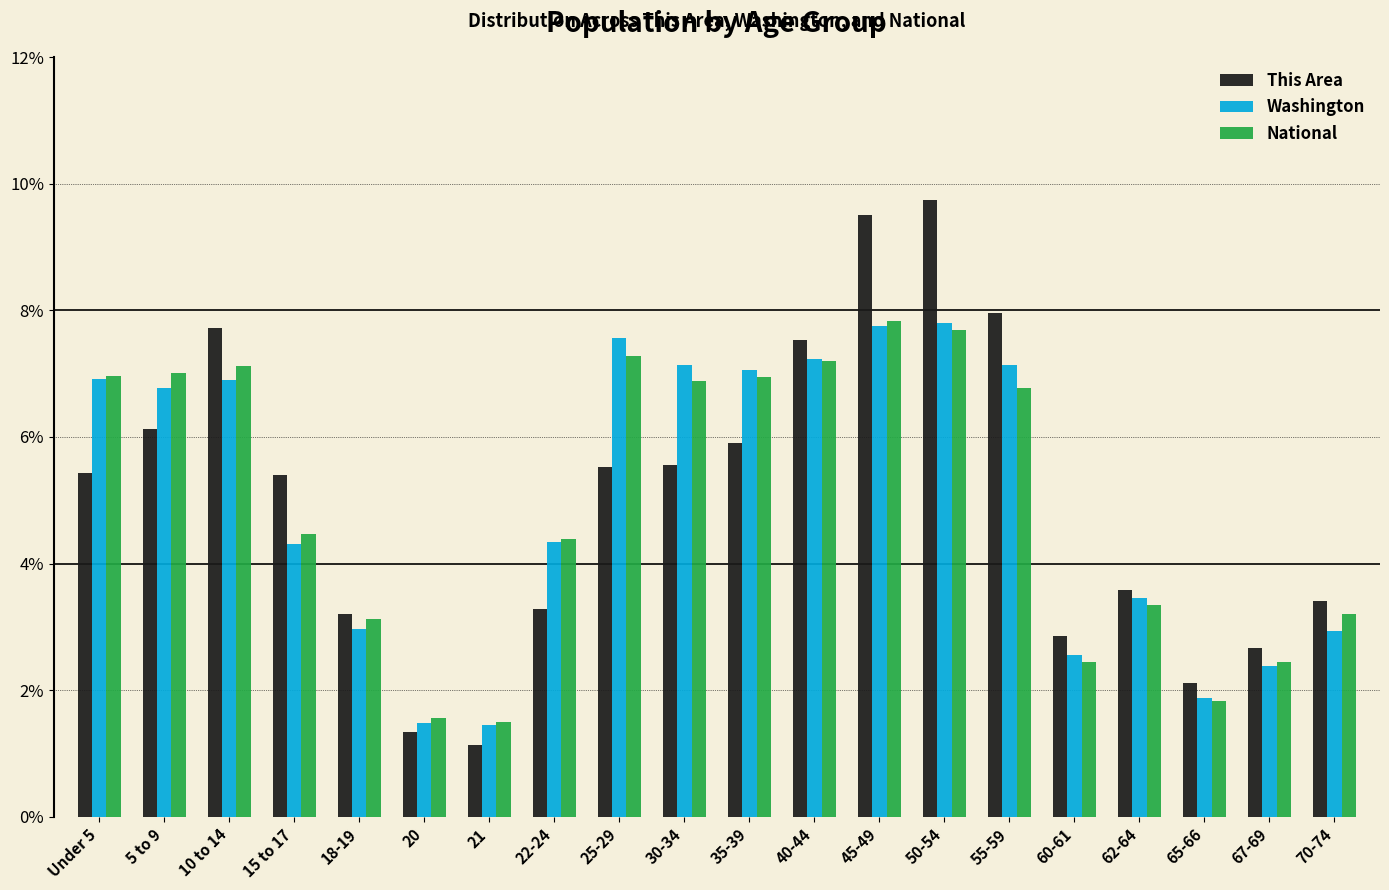

What value does the National series have at 25-29?

7.3